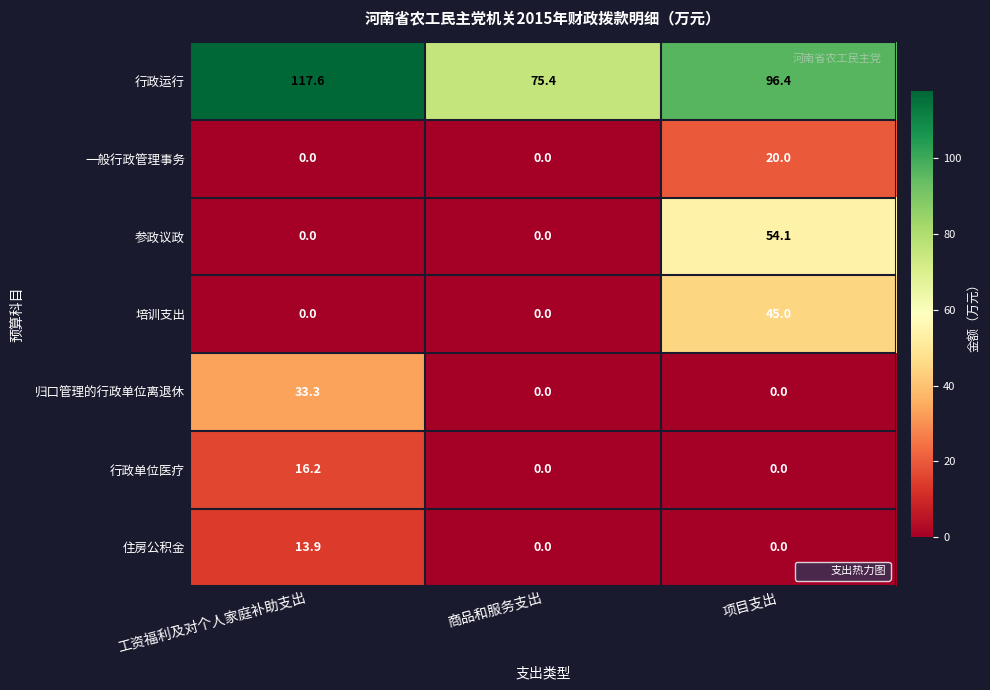

Between 工资福利及对个人家庭补助支出 and 项目支出, which series saw the biggest shift?

参政议政